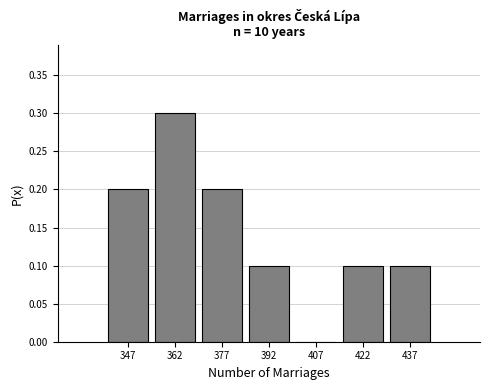

What is the height of the bar covering 430 to 445 on the x-axis? Neither the bar edges nor the heights are printed on the chart, so give them approximately, as read against the axes.

0.1